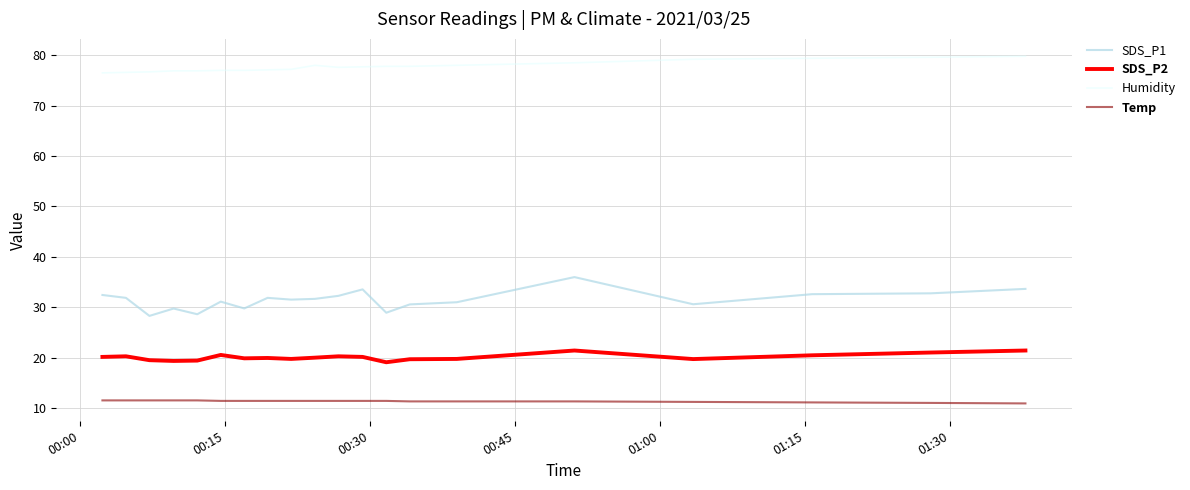

In SDS_P1, how many points are lower than both neighbors (excluding endpoints)?

6